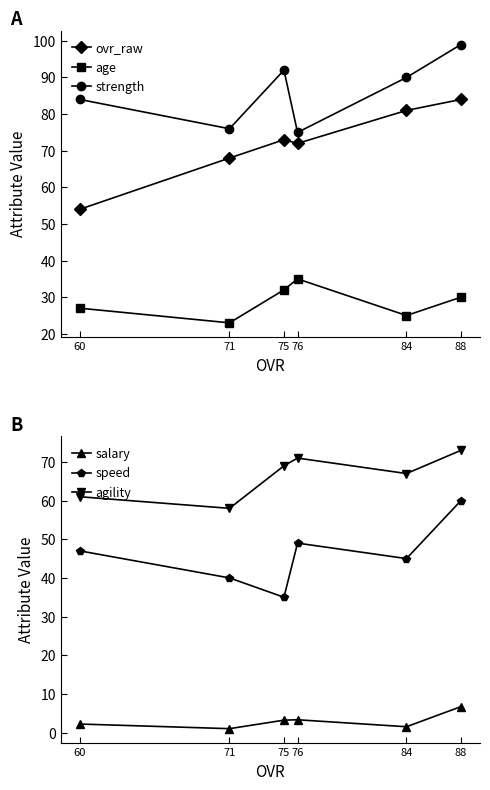

List the labels in order of ovr_raw value, largest first.

88, 84, 75, 76, 71, 60